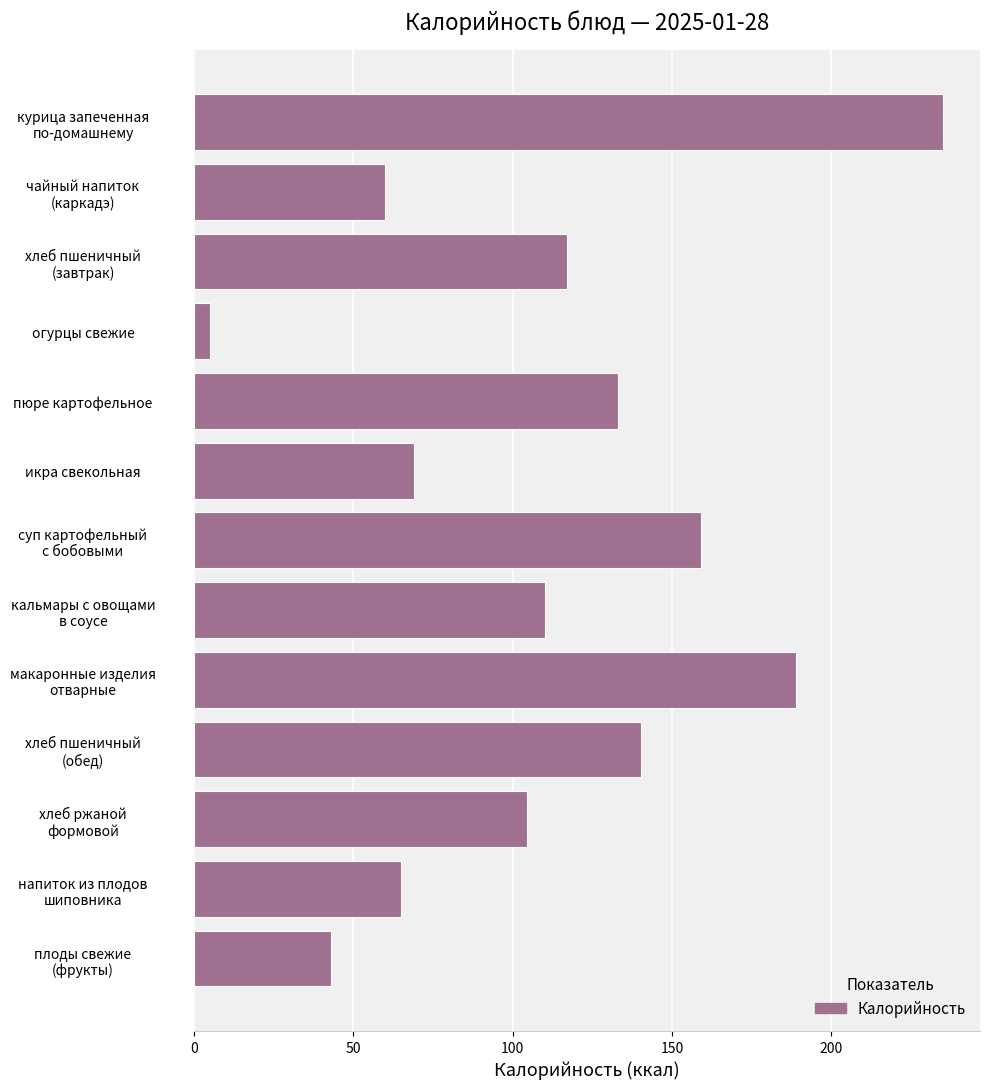

Rank the categories by value from lowest to highest.

огурцы свежие, плоды свежие
(фрукты), чайный напиток
(каркадэ), напиток из плодов
шиповника, икра свекольная, хлеб ржаной
формовой, кальмары с овощами
в соусе, хлеб пшеничный
(завтрак), пюре картофельное, хлеб пшеничный
(обед), суп картофельный
с бобовыми, макаронные изделия
отварные, курица запеченная
по-домашнему